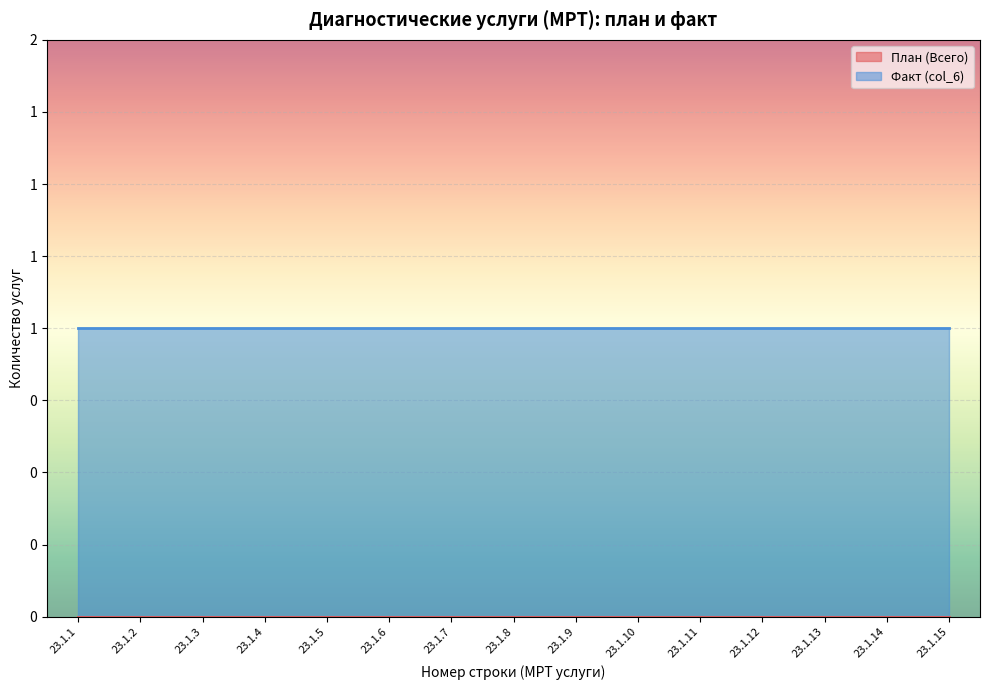

What is the minimum value for Факт (col_6)?

1